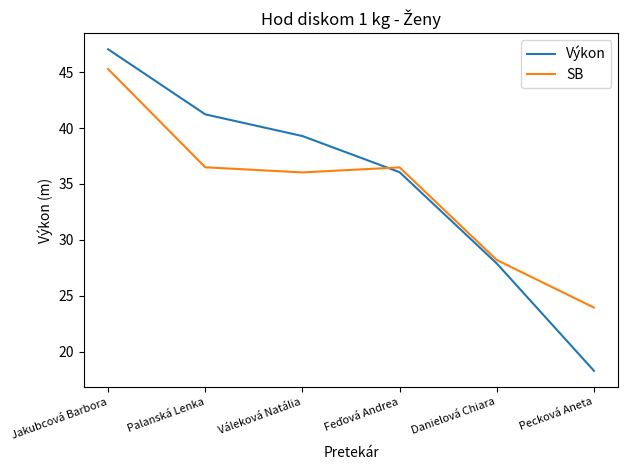

Does the chart have visible grid lines?

No